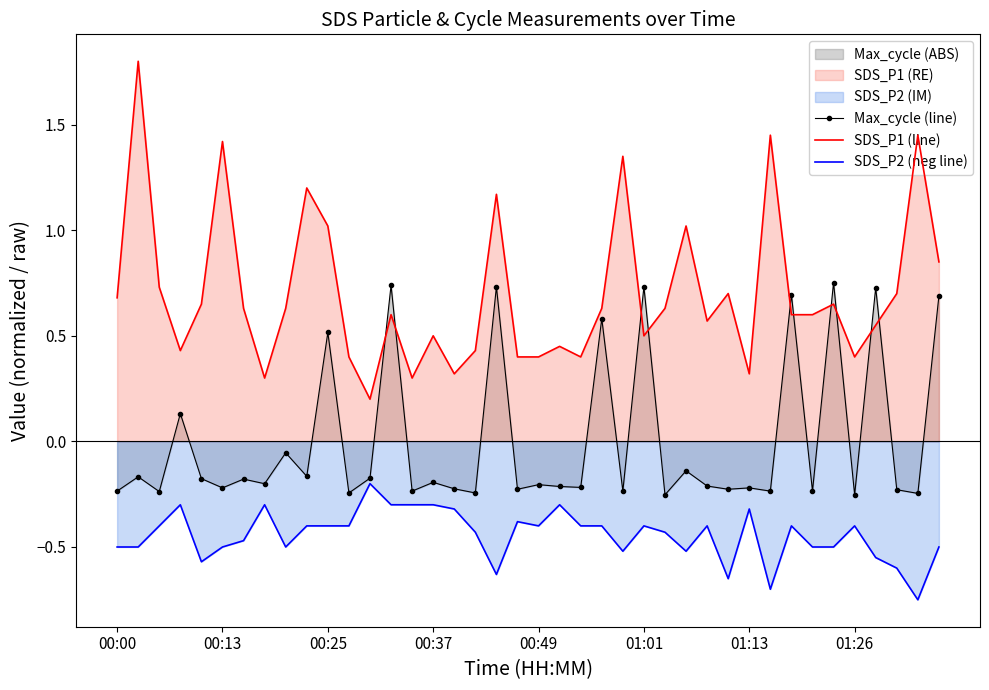

The SDS_P1 (line) series shows 0.2 at 01:13. True or false?

False